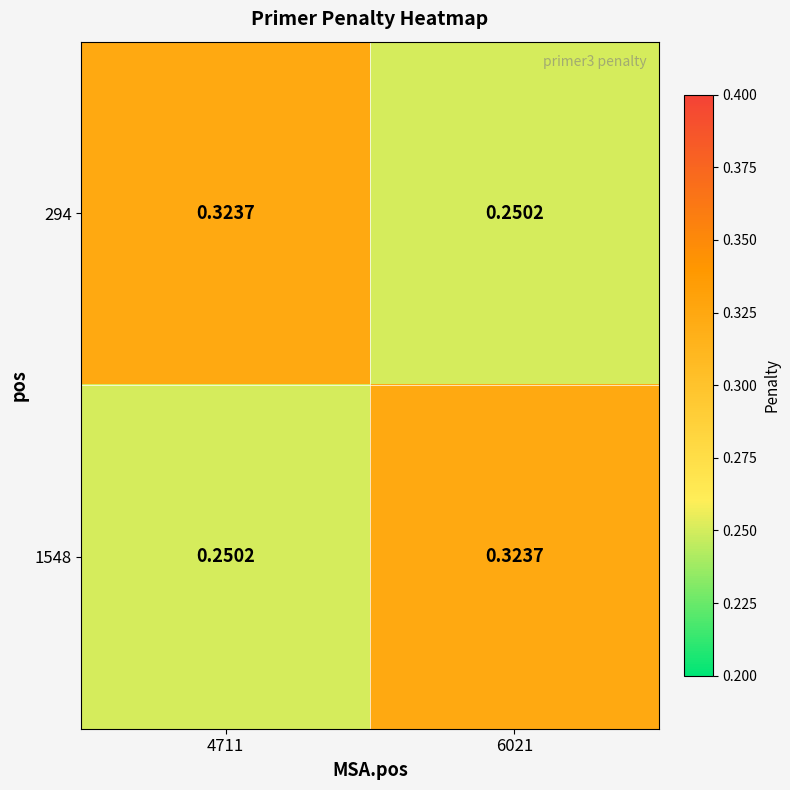

Is the value of 1548 at 6021 greater than the value of 294 at 6021?

Yes